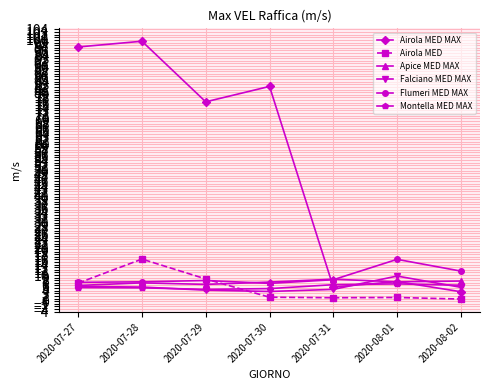

The Flumeri MED MAX series shows 2.5 at 2020-07-28. True or false?

False